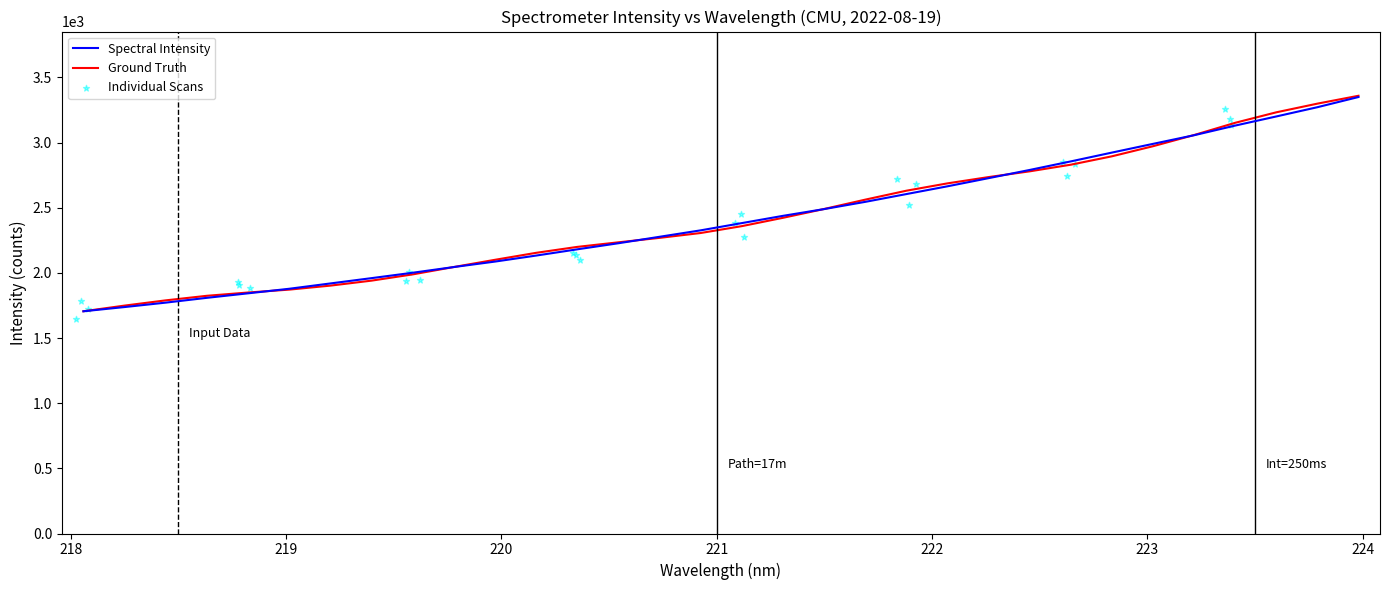

What is the maximum value for Spectral Intensity?

3349.9